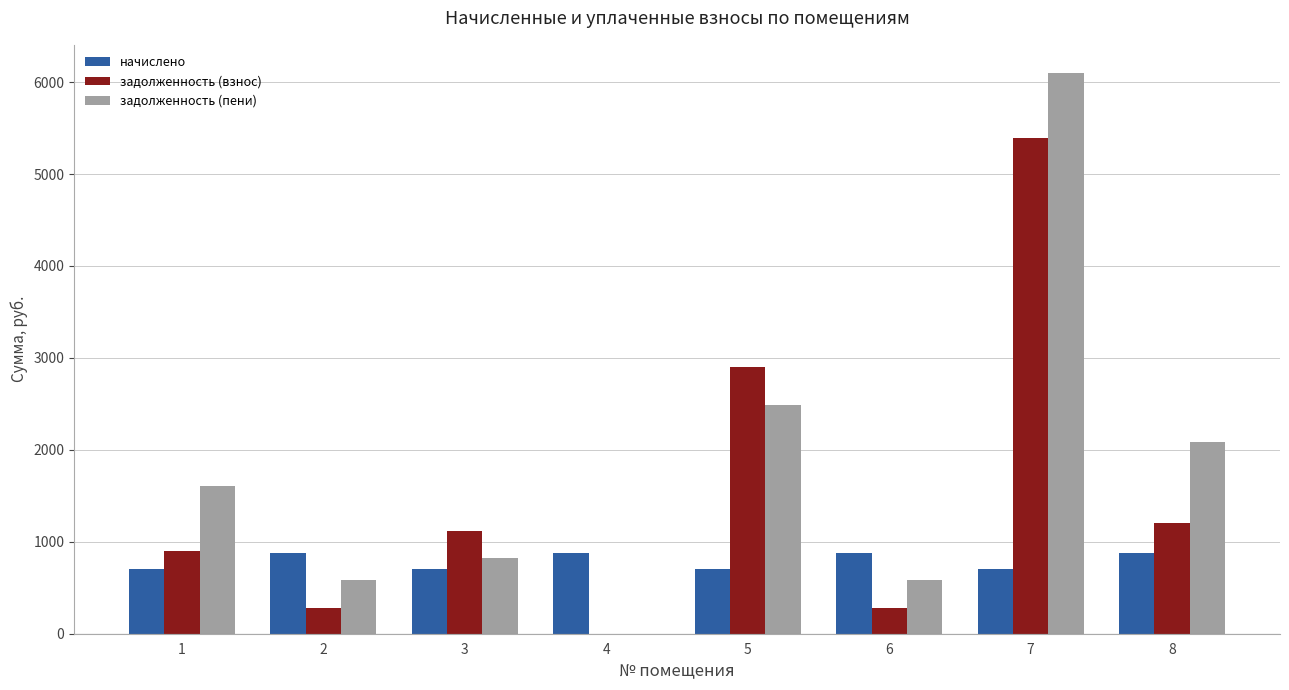

What is the total value across all series at 5?

6091.8